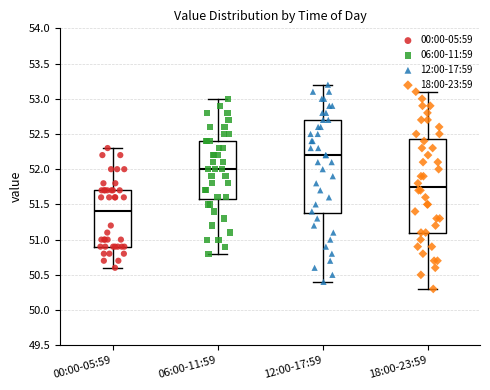

Reading left to right, transcribe this box plot: for each box, give where its median line is, the range the box spans, and where its two whiskers end, as read against the y-axis. The values are not printed on the chart, so give them approximately, as read against the axis.

00:00-05:59: median 51.40, box 50.90 to 51.70, whiskers 50.60 to 52.30
06:00-11:59: median 52.00, box 51.60 to 52.40, whiskers 50.80 to 53.00
12:00-17:59: median 52.20, box 51.40 to 52.70, whiskers 50.40 to 53.20
18:00-23:59: median 51.75, box 51.10 to 52.45, whiskers 50.30 to 53.10